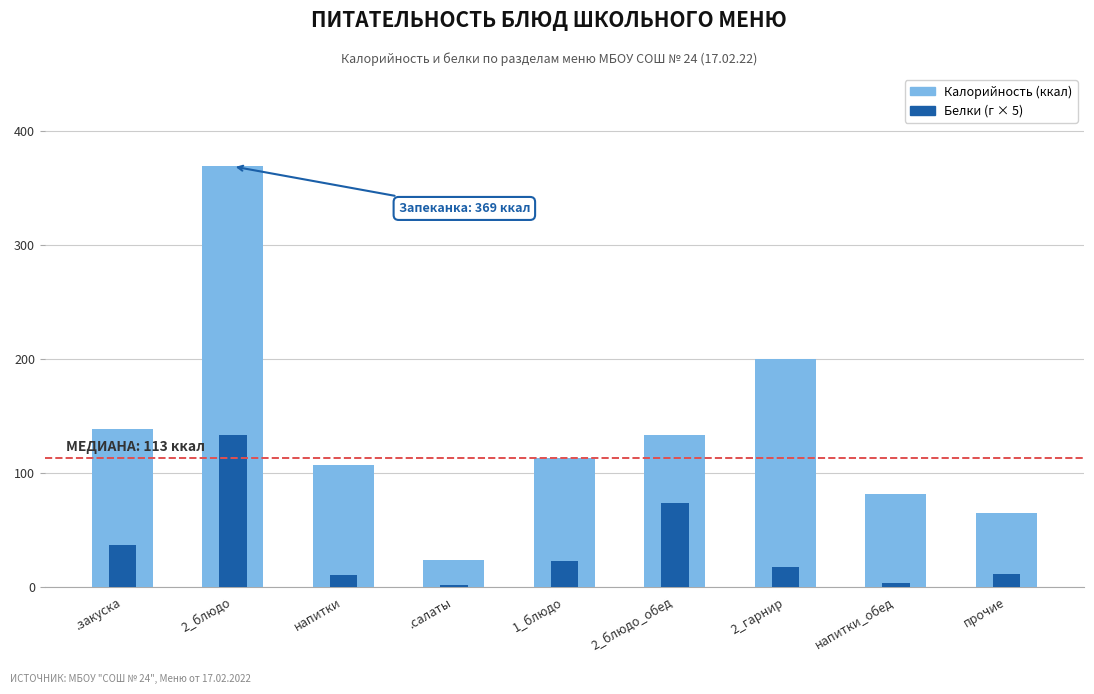

How many series are shown in this chart?

2